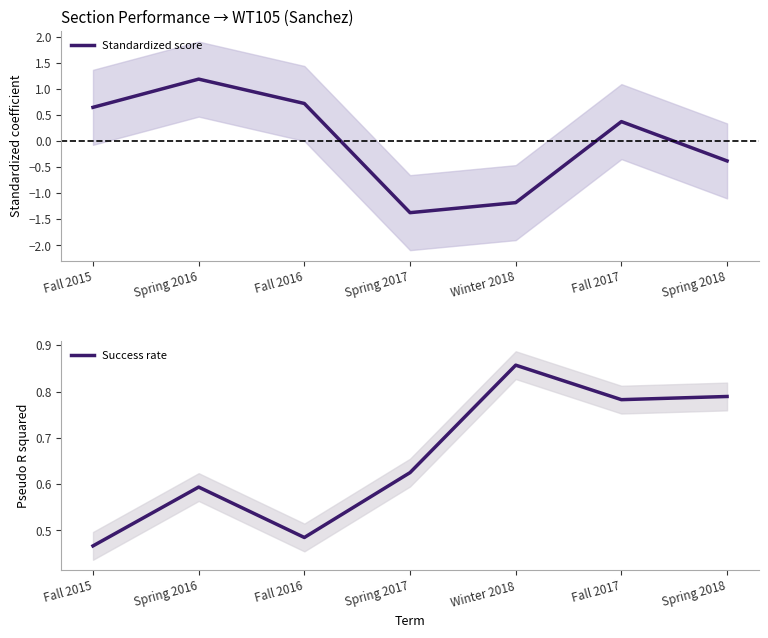

The value of Success rate at Spring 2017 is 0.6. True or false?

True